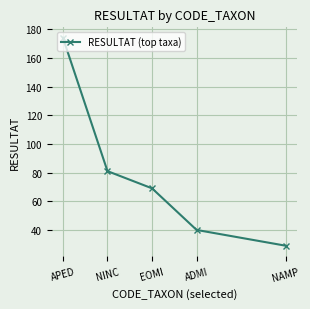

What is the difference between the values at APED and ADMI?

134